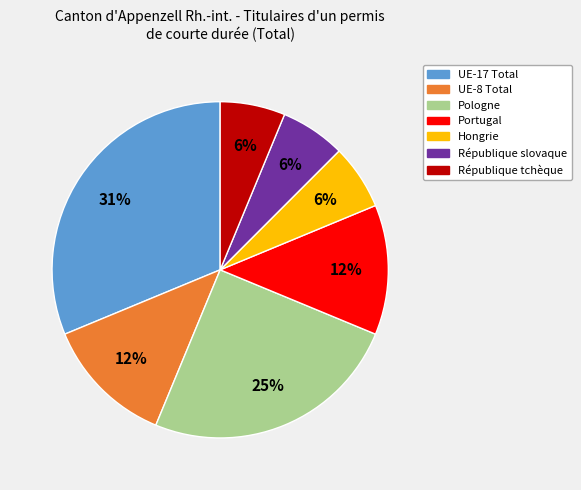

Is Portugal the majority of the pie?

No